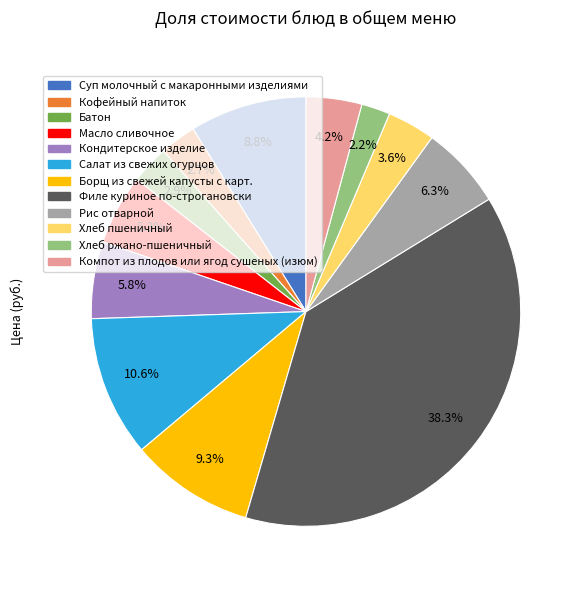

To the nearest percent, what is the difference between the largest and smallest slice percentages?

36%